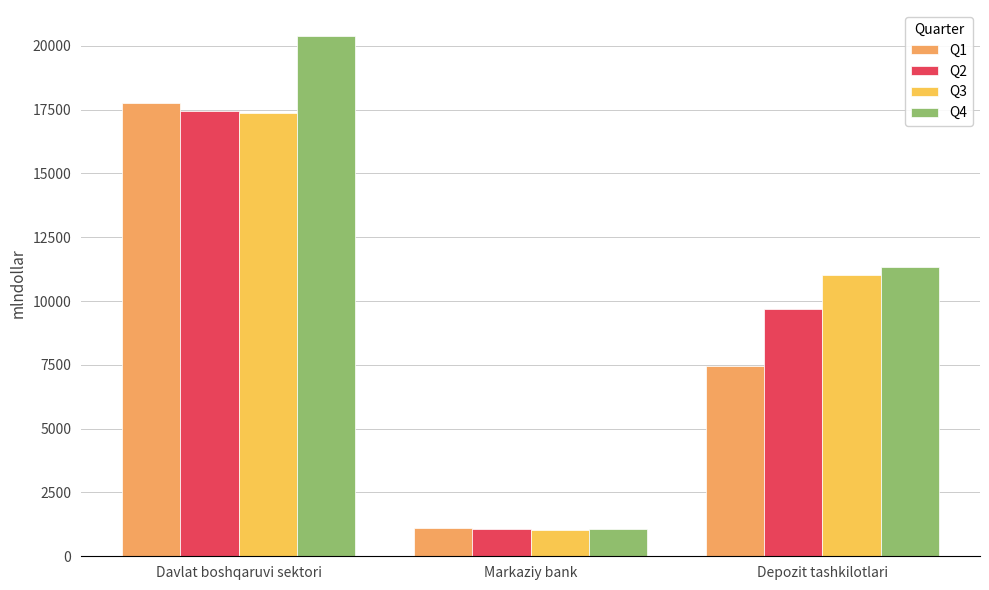

What is the minimum value for Q2?

1058.1